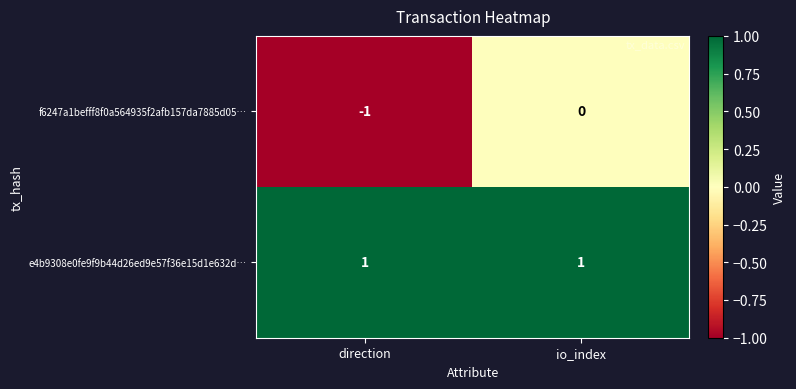

Which series has the largest total across all categories?

e4b9308e0fe9f9b44d26ed9e57f36e15d1e632d…